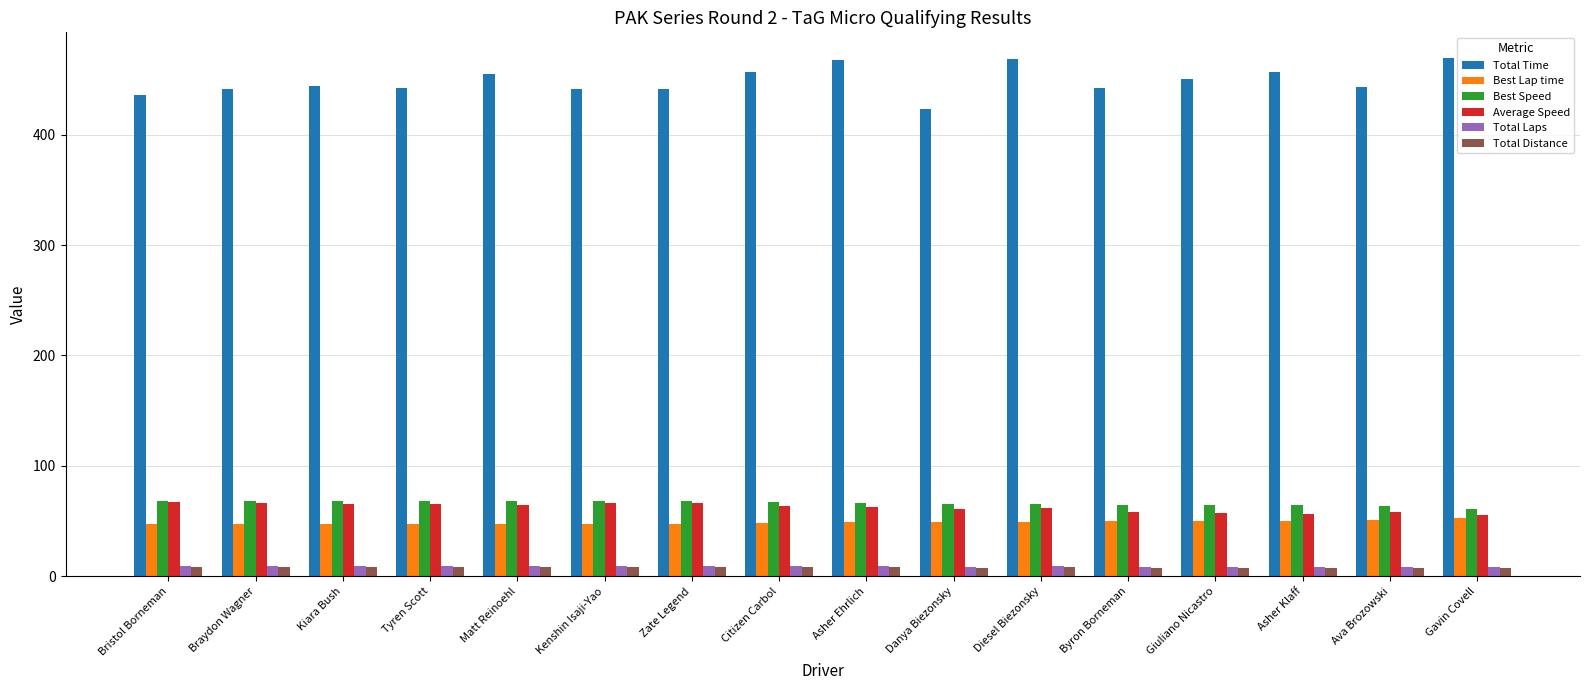

What is the difference between the maximum and minimum values in the Best Speed series?

7.7